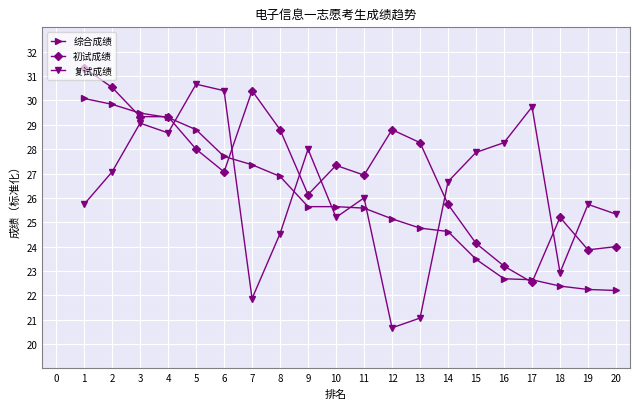

How many lines are shown in the chart?

3